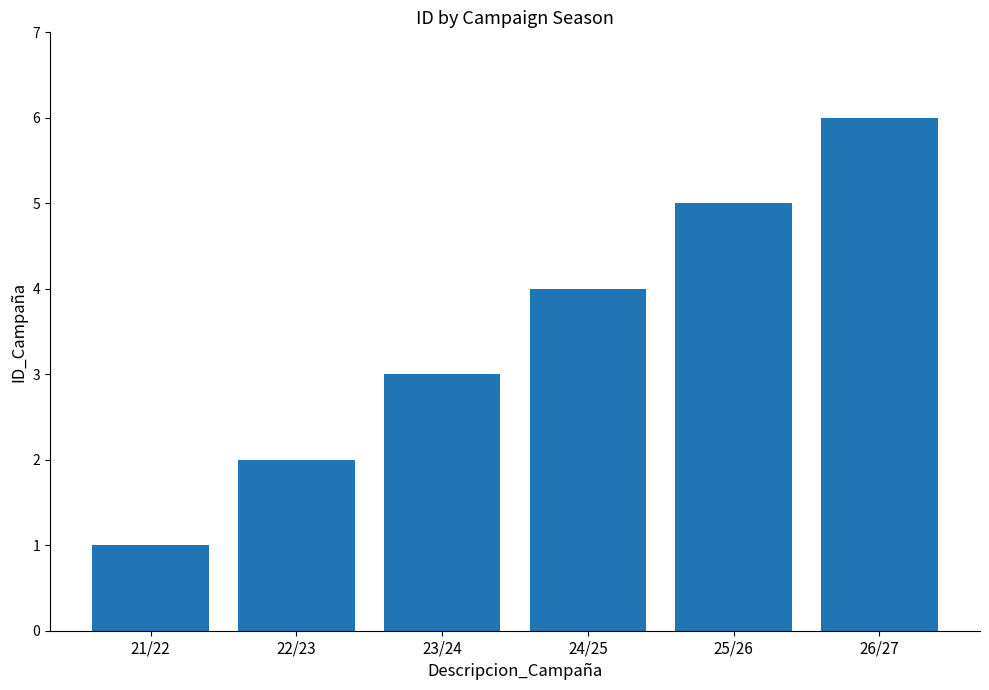

True or false: the data shows 2 at 26/27.

False